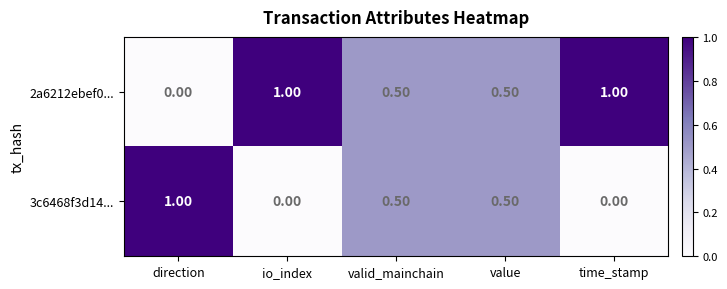

Which series has the largest total across all categories?

2a6212ebef0...